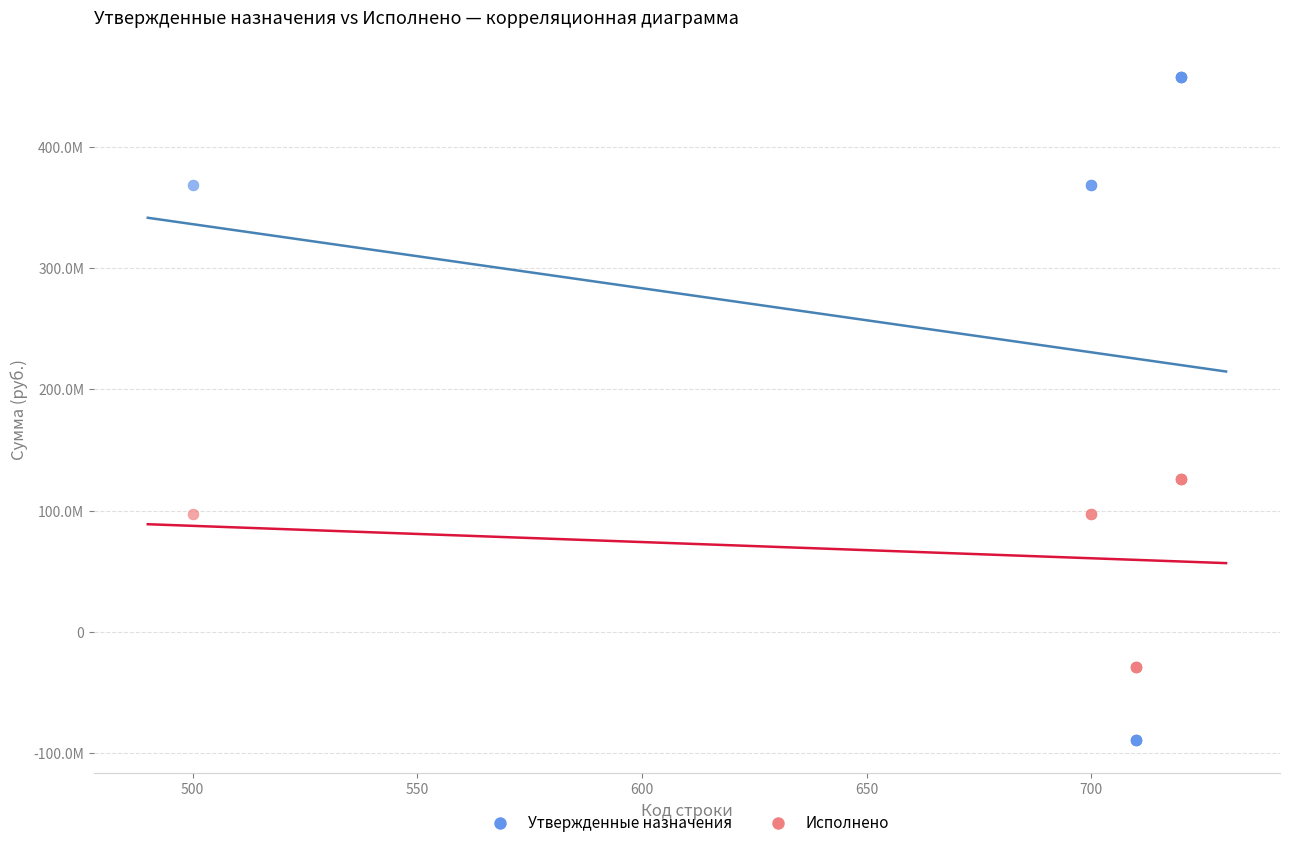

Which series has the largest Y range (max minus min)?

Утвержденные назначения